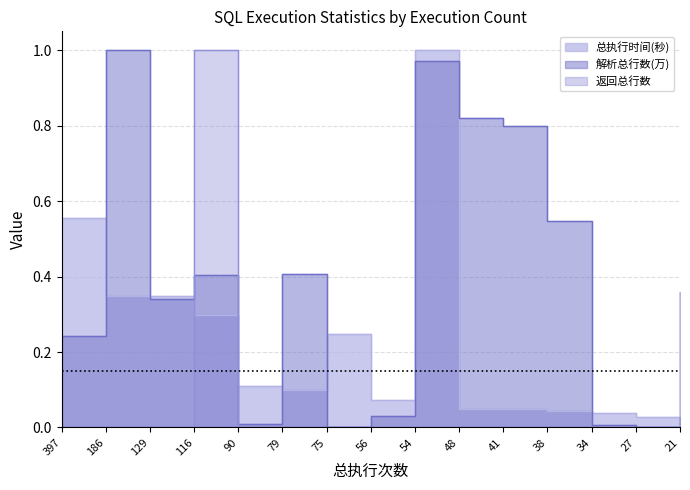

Reading left to right, extract all data points from this chart.

总执行时间(秒): 0.6	0.3	0.3	0.3	0.1	0.1	0.2	0.1	1.0	0.0	0.0	0.0	0.0	0.0	0.0
解析总行数(万): 0.2	1.0	0.3	0.4	0.0	0.4	0.0	0.0	1.0	0.8	0.8	0.5	0.0	0.0	0.4
返回总行数: 0.0	0.0	0.0	1.0	0.0	0.0	0.0	0.0	0.0	0.0	0.0	0.0	0.0	0.0	0.0